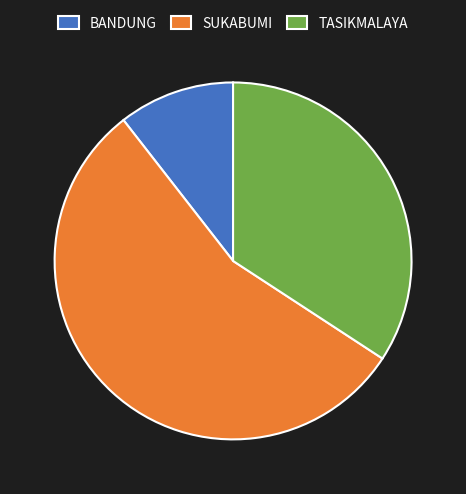

Which category has the biggest portion of the pie?

SUKABUMI